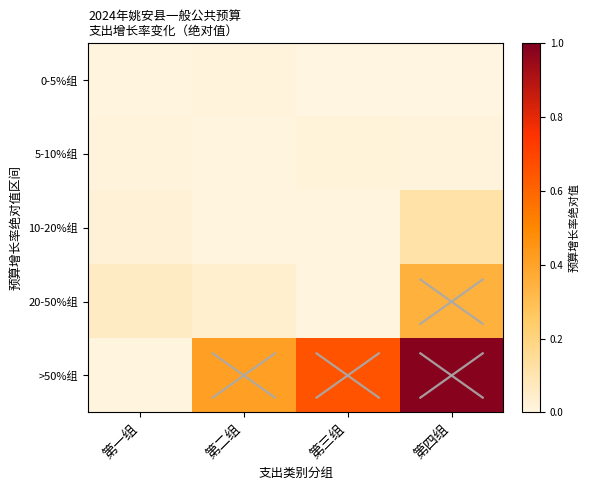

Between 第三组 and 第二组, which is larger?

第二组